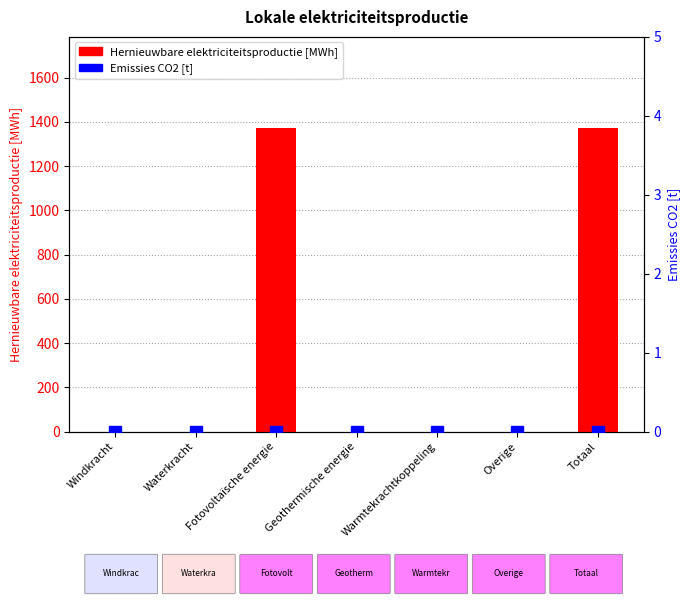

How many bars are there in total?

14